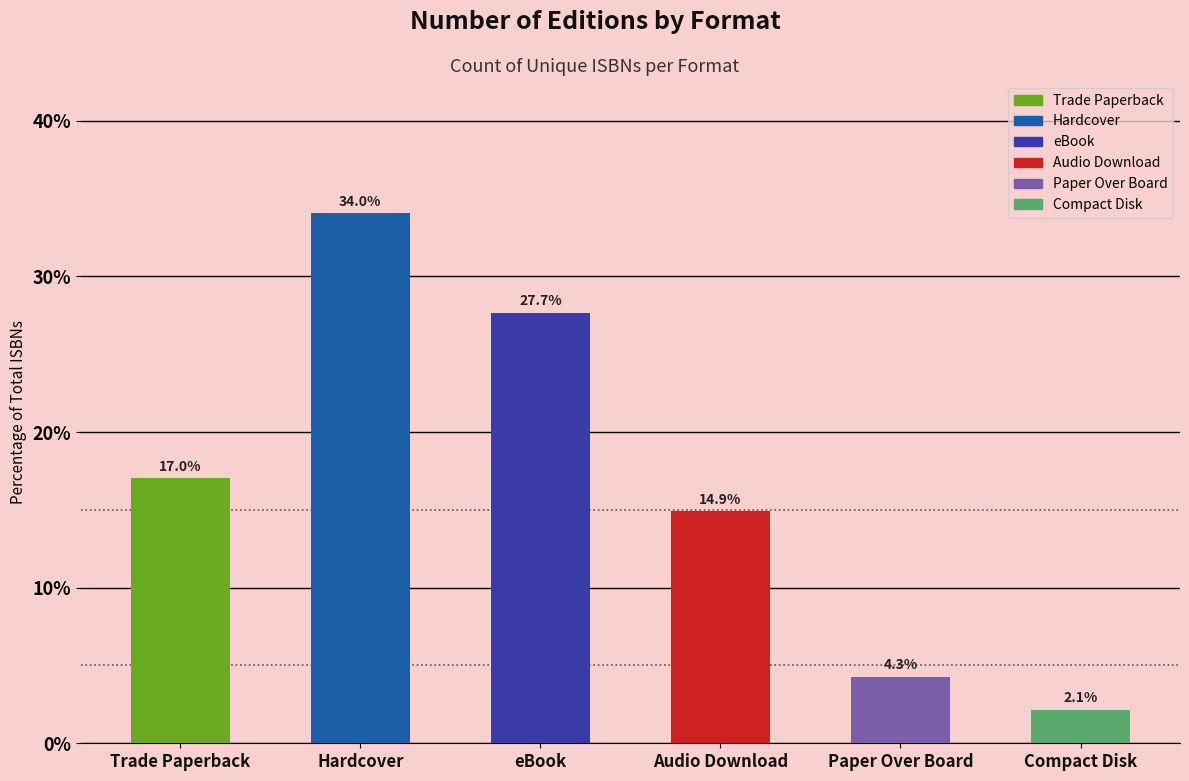

What is the label of the 6th bar from the right?

Trade Paperback